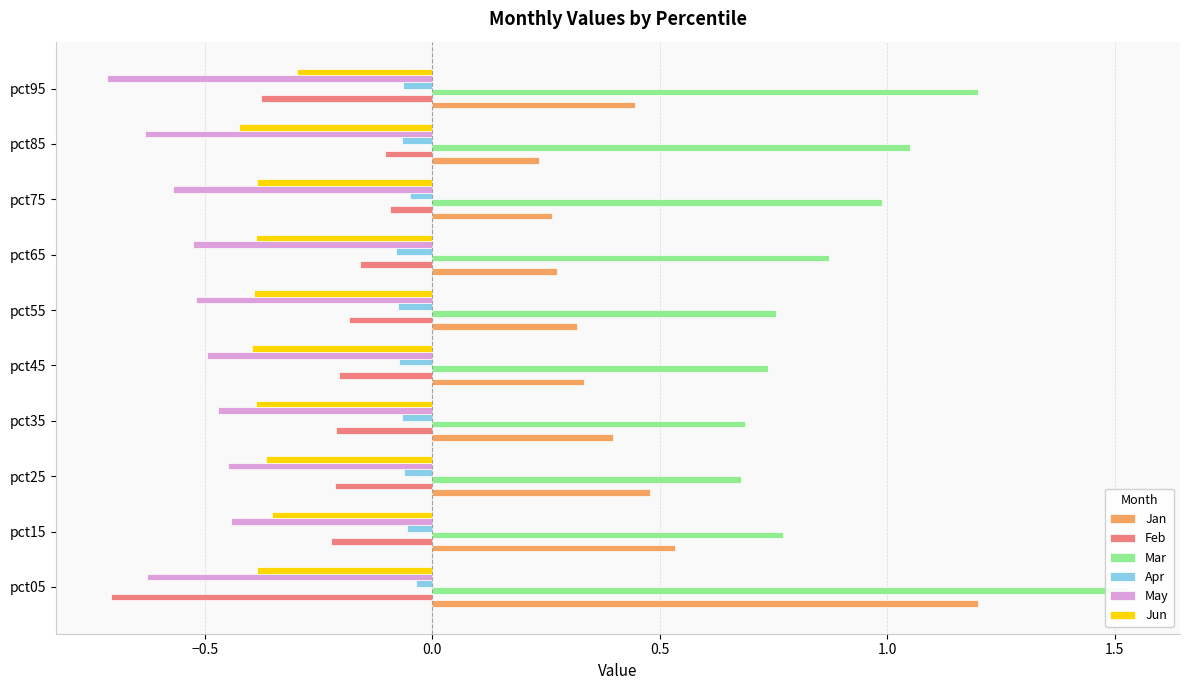

What is the average value of the May series?

-0.5